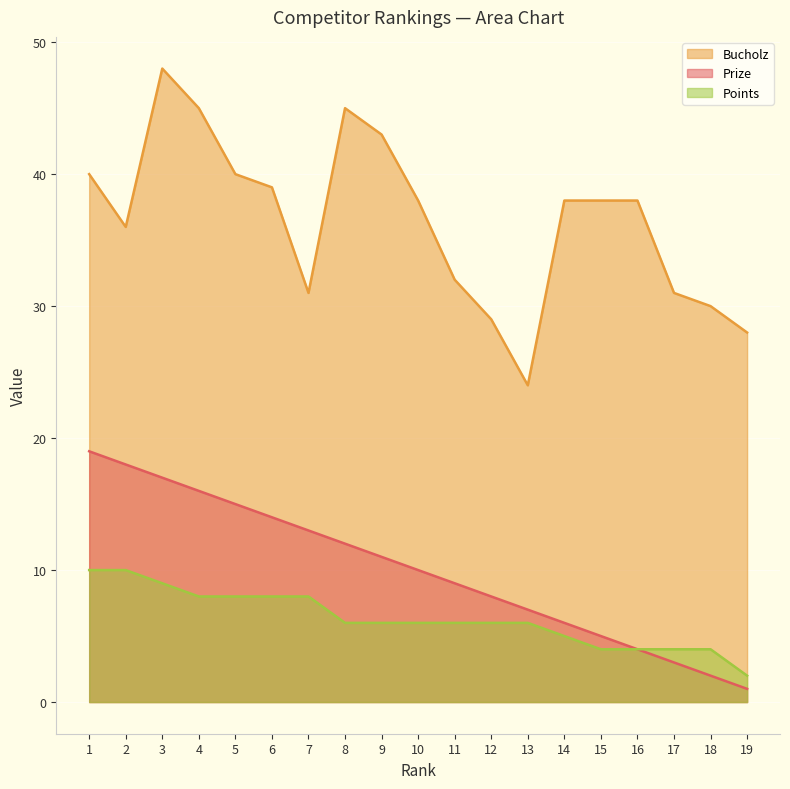

True or false: Bucholz and Prize intersect in this chart.

False